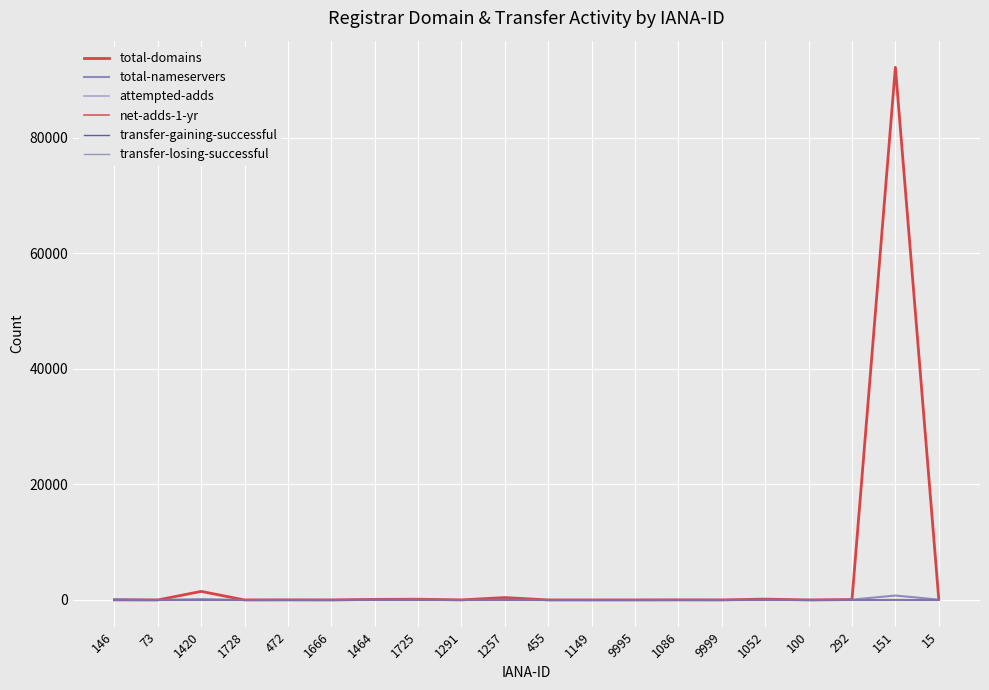

Is the value of net-adds-1-yr at 455 greater than the value of transfer-gaining-successful at 1291?

No